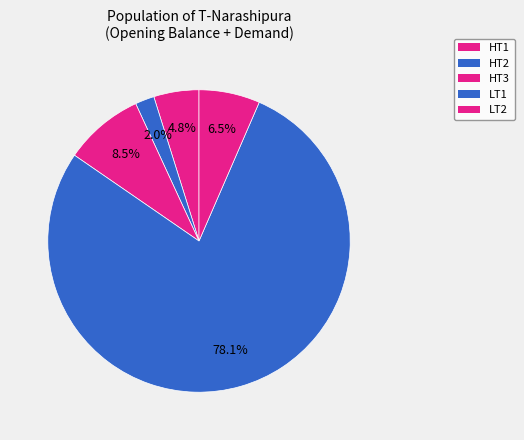

To the nearest percent, what percentage of the pie is LT2?

7%